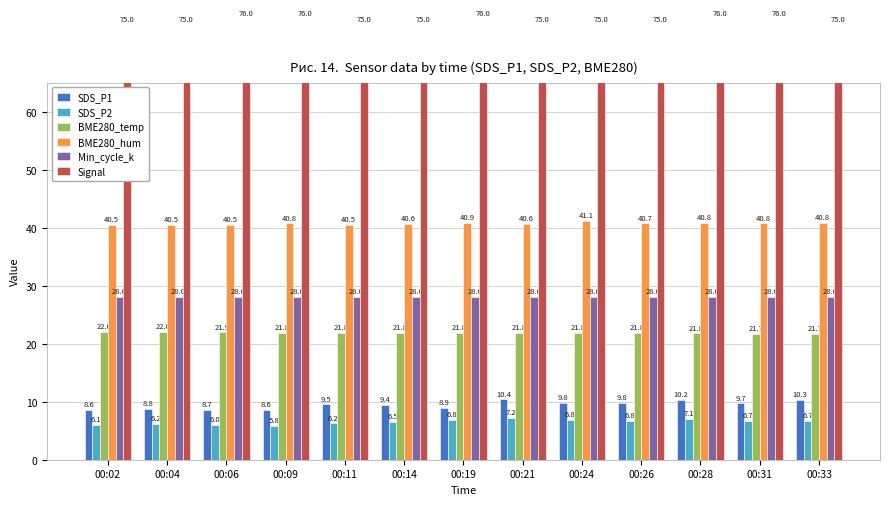

Which series has the largest total across all categories?

Signal